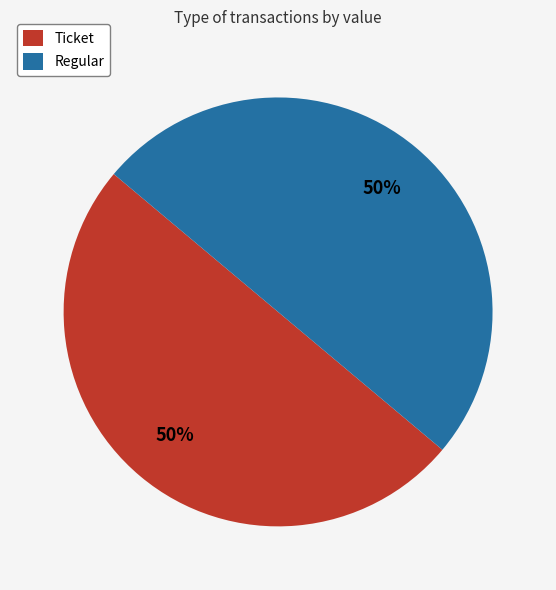

True or false: Regular accounts for 50% of the total.

True